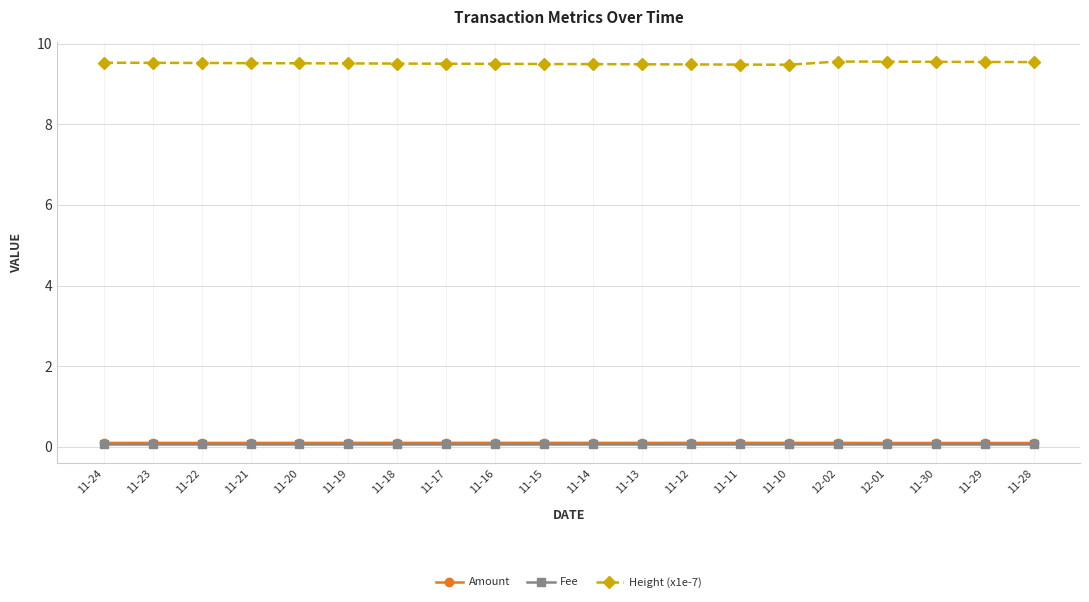

What is the difference between the highest and lowest values at 11-15?

9.4